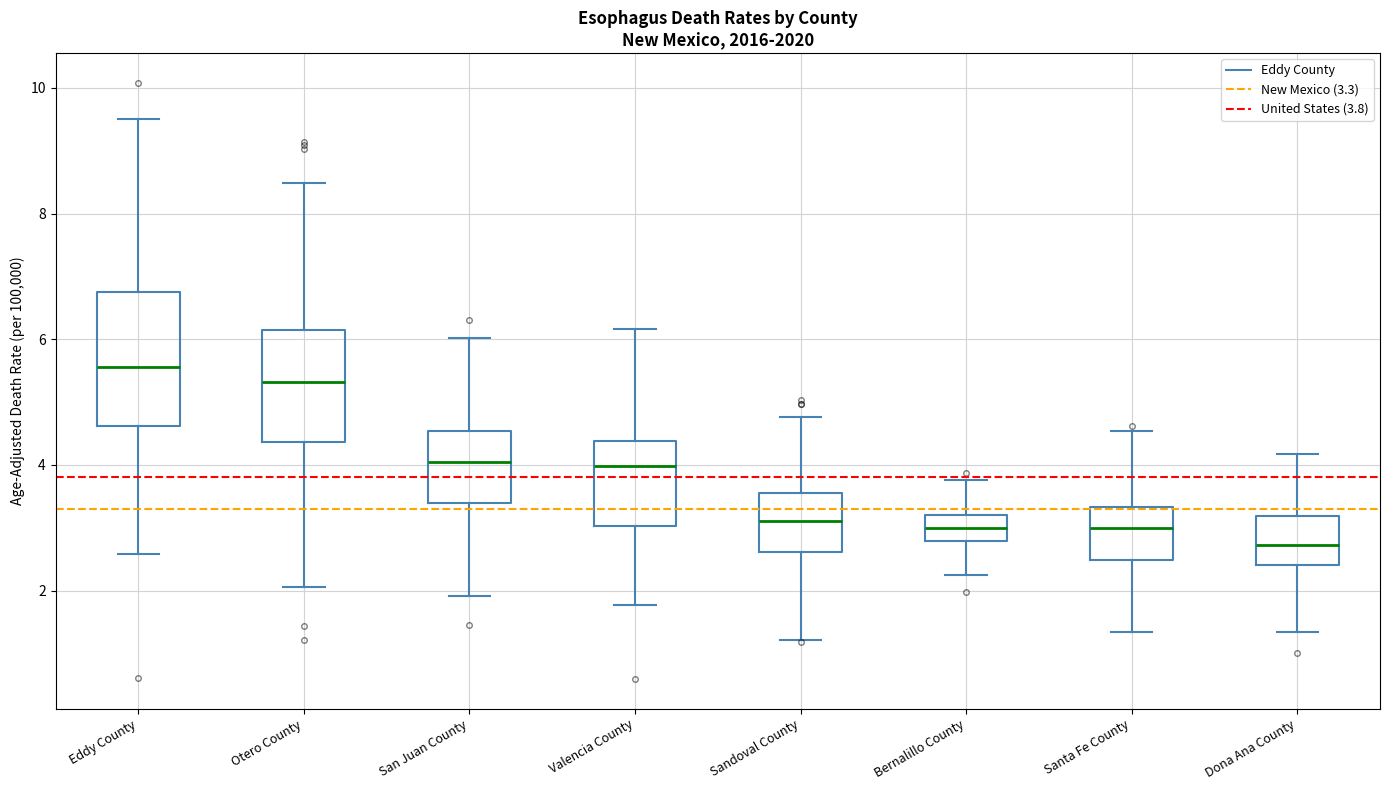

Where is the upper edge of the box for Dona Ana County on the y-axis? The values are not printed on the chart, so give them approximately, as read against the axis.

3.2